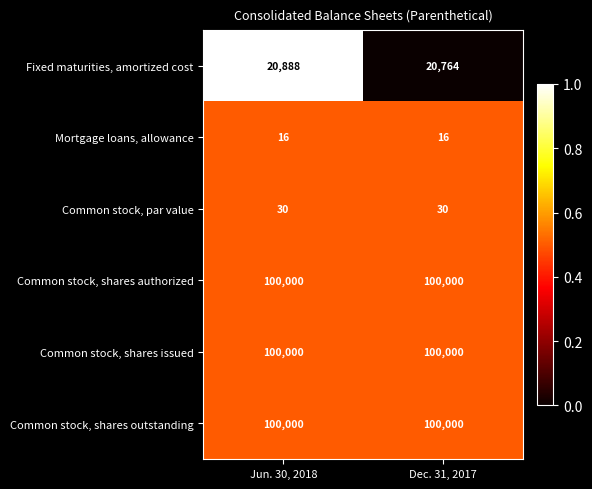

The value of Common stock, shares issued at Jun. 30, 2018 is 66745. True or false?

False